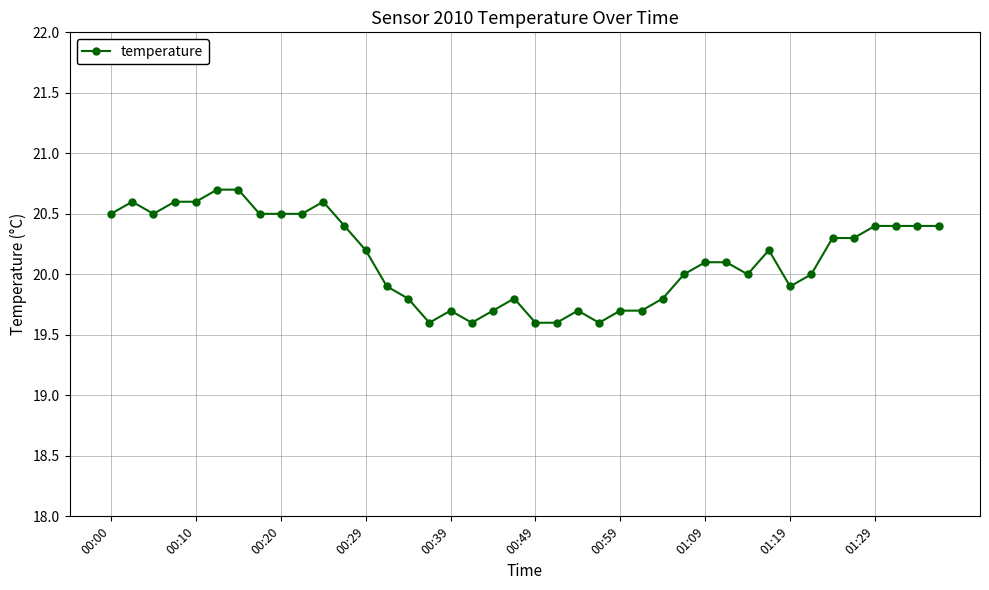

True or false: there are more than 1 points higher than both neighbors.

True